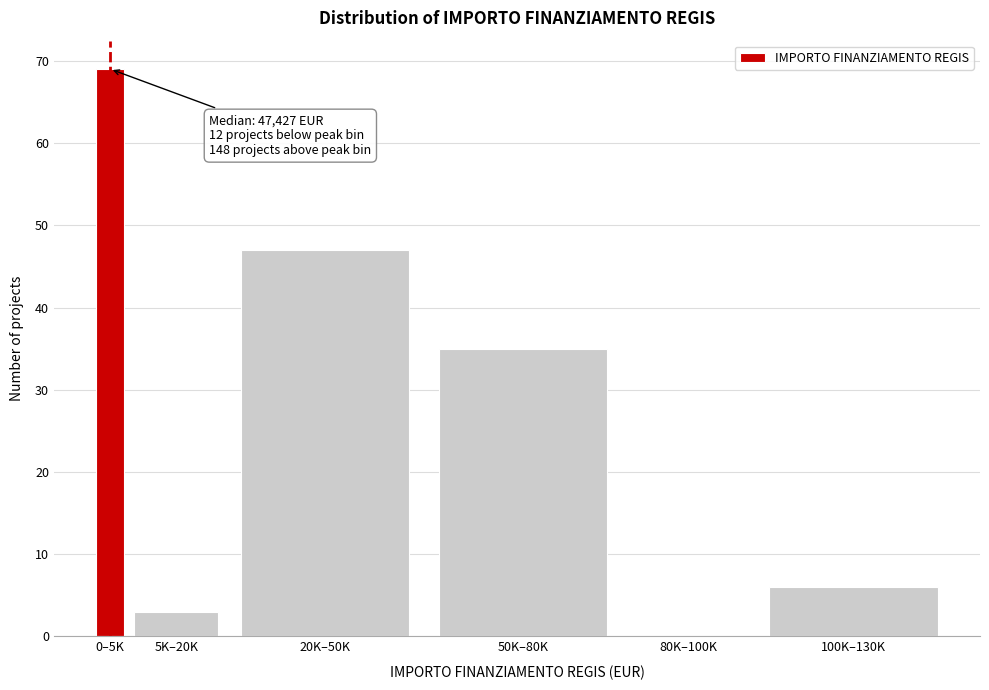

Reading right to left, list all the values displayed in this chart.

100K–130K=6	80K–100K=0	50K–80K=35	20K–50K=47	5K–20K=3	0–5K=69